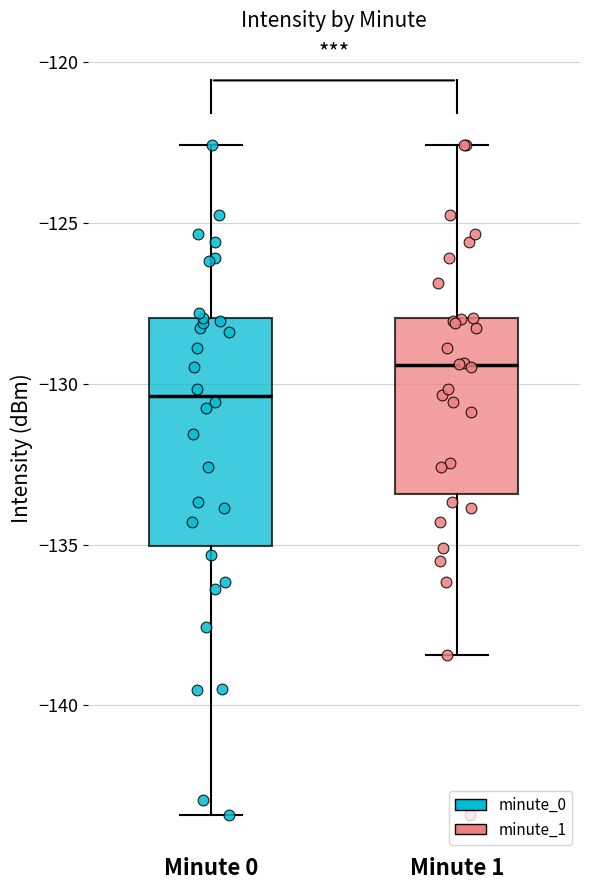

Reading left to right, read every box against the y-axis: the position of its median line, the range the box covers, and the ends of its whiskers. The values are not printed on the chart, so give them approximately, as read against the axis.

Minute 0: median -130.5, box -135.0 to -128.0, whiskers -143.5 to -122.5
Minute 1: median -129.5, box -133.5 to -128.0, whiskers -138.5 to -122.5